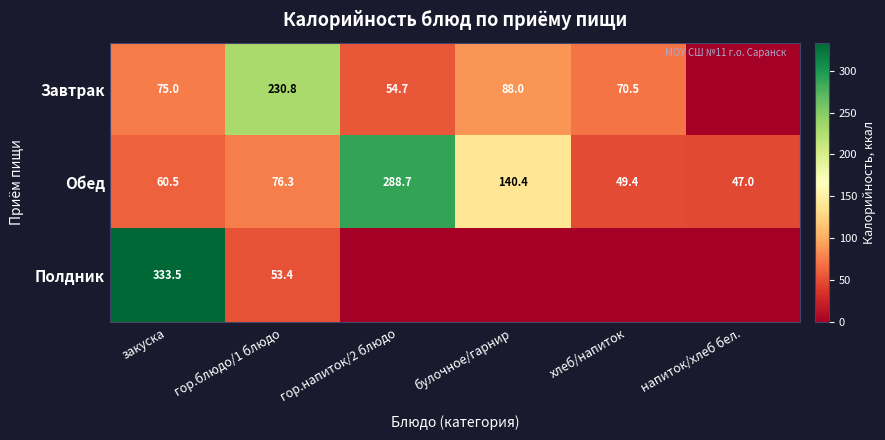

What is the approximate value of Обед at хлеб/напиток?

49.4